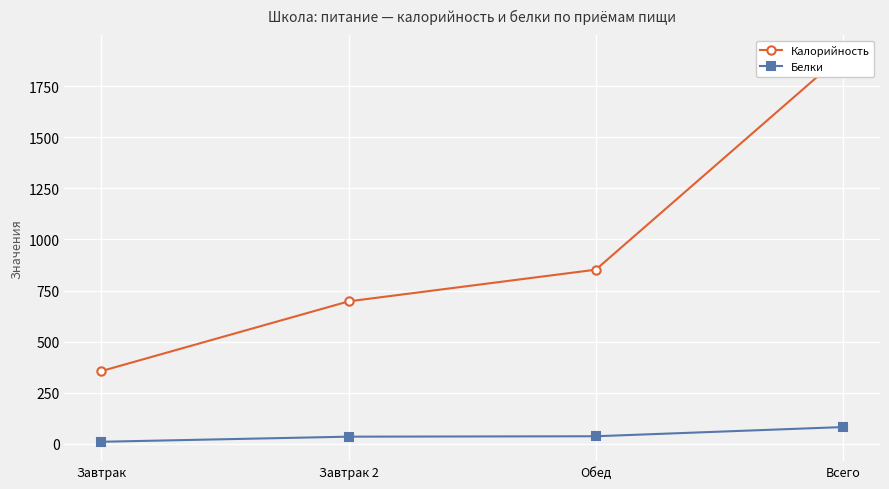

Reading left to right, what are all the values shown in this chart?

Калорийность: 356	697	852	1905
Белки: 10	35	37	82